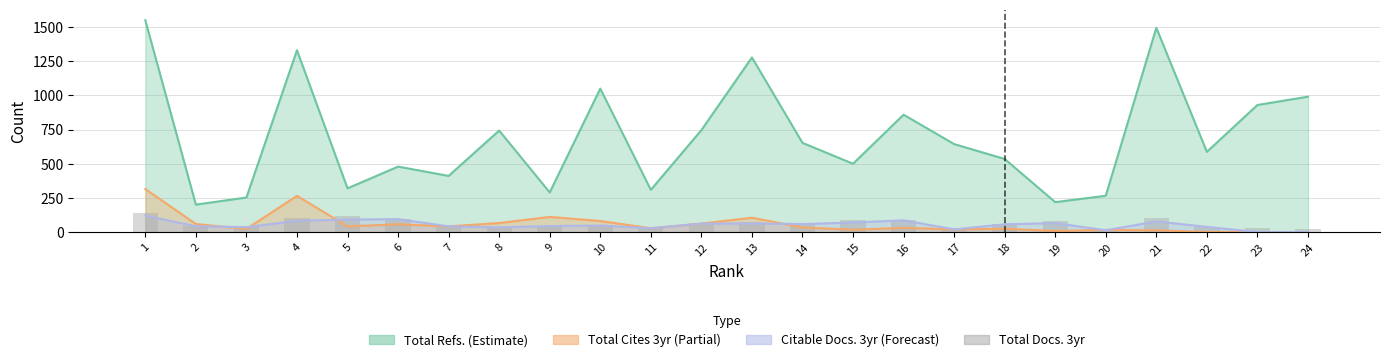

Reading left to right, extract all data points from this chart.

1=138	2=46	3=43	4=101	5=114	6=99	7=42	8=35	9=47	10=50	11=34	12=70	13=73	14=62	15=85	16=88	17=20	18=59	19=79	20=14	21=102	22=38	23=27	24=20